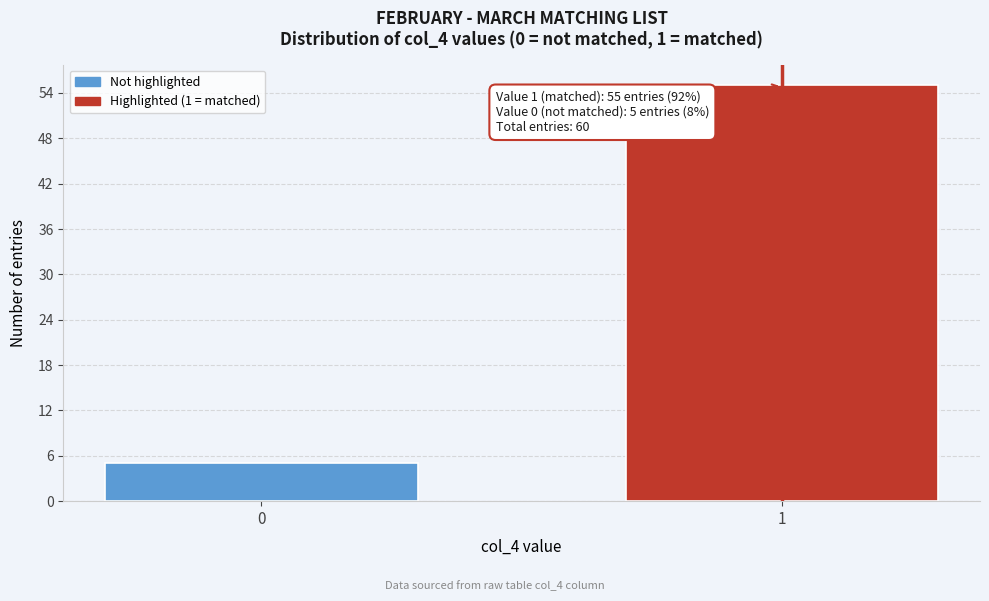

Reading left to right, list all the values displayed in this chart.

5	55